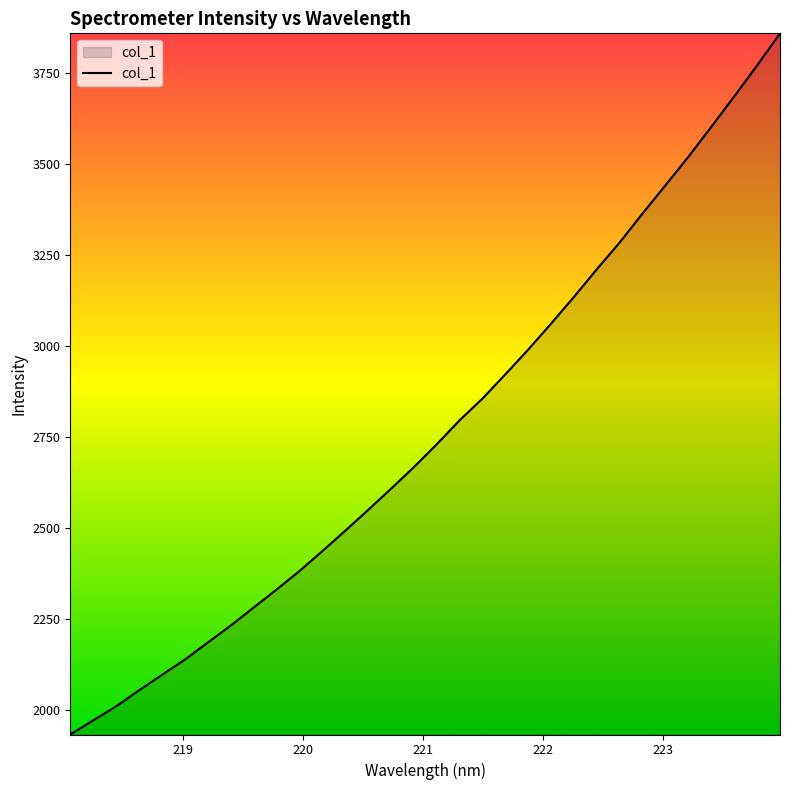

What is the difference between the second highest and second lowest values?

1798.4